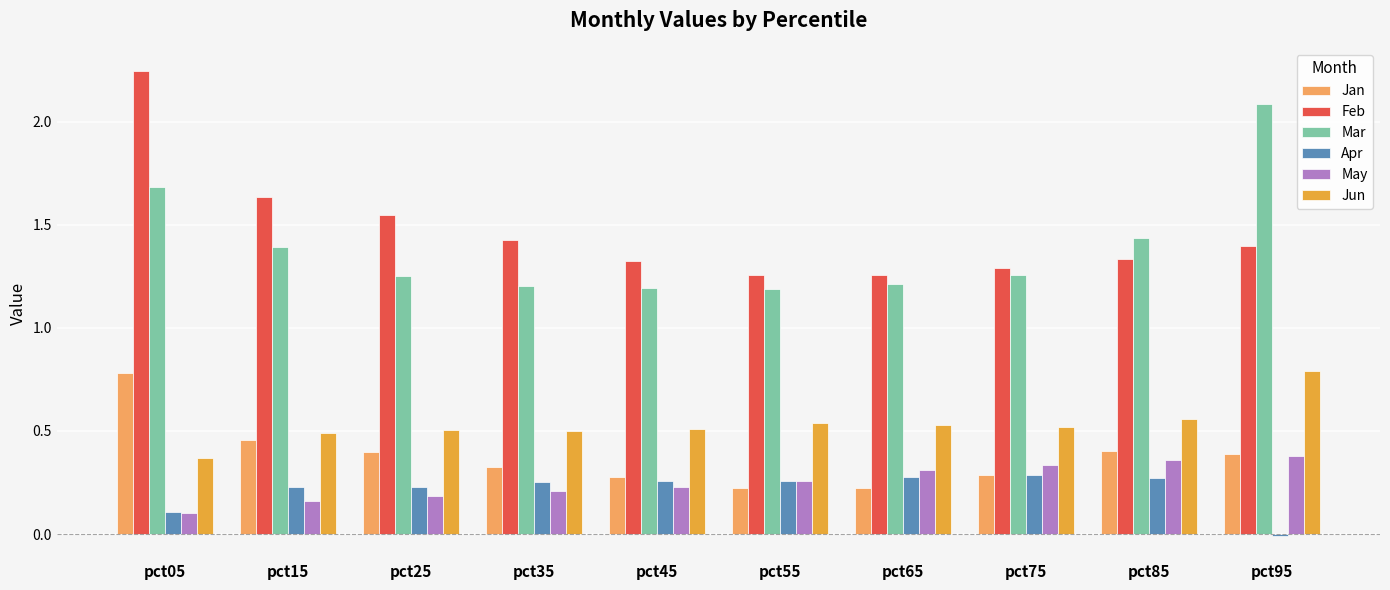

Is it true that Mar equals 1.2 at pct55?

True